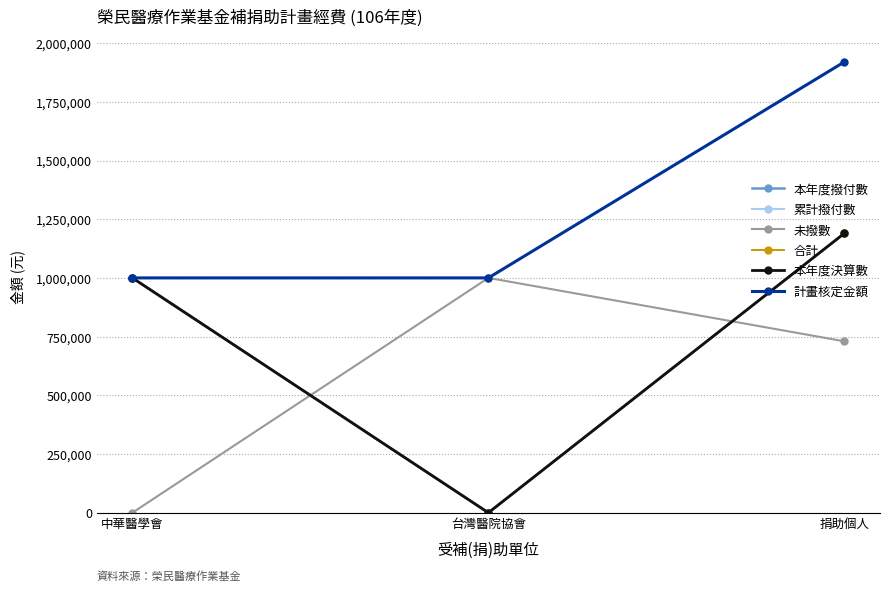

Which has a higher value, 捐助個人 or 台灣醫院協會?

捐助個人